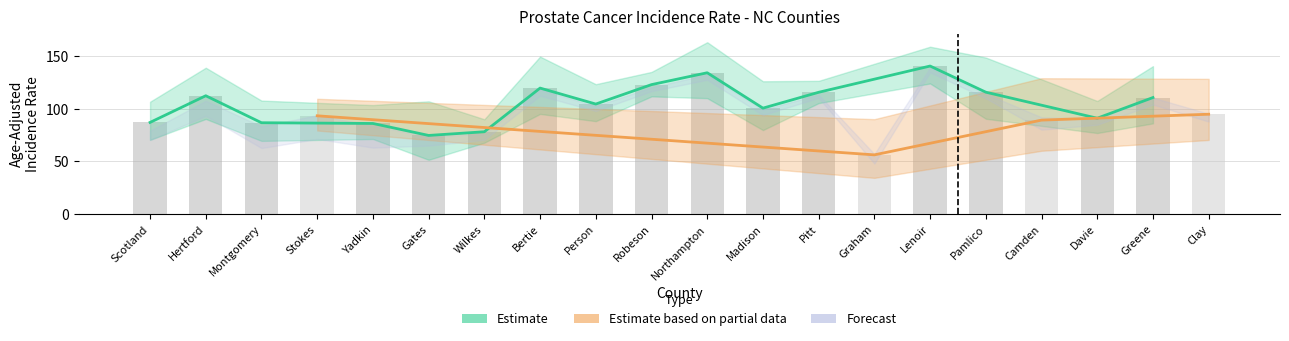

List the labels in order of Upper CI value, smallest first.

Wilkes, Graham, Yadkin, Scotland, Gates, Davie, Montgomery, Stokes, Person, Madison, Pitt, Clay, Camden, Robeson, Hertford, Greene, Pamlico, Bertie, Lenoir, Northampton